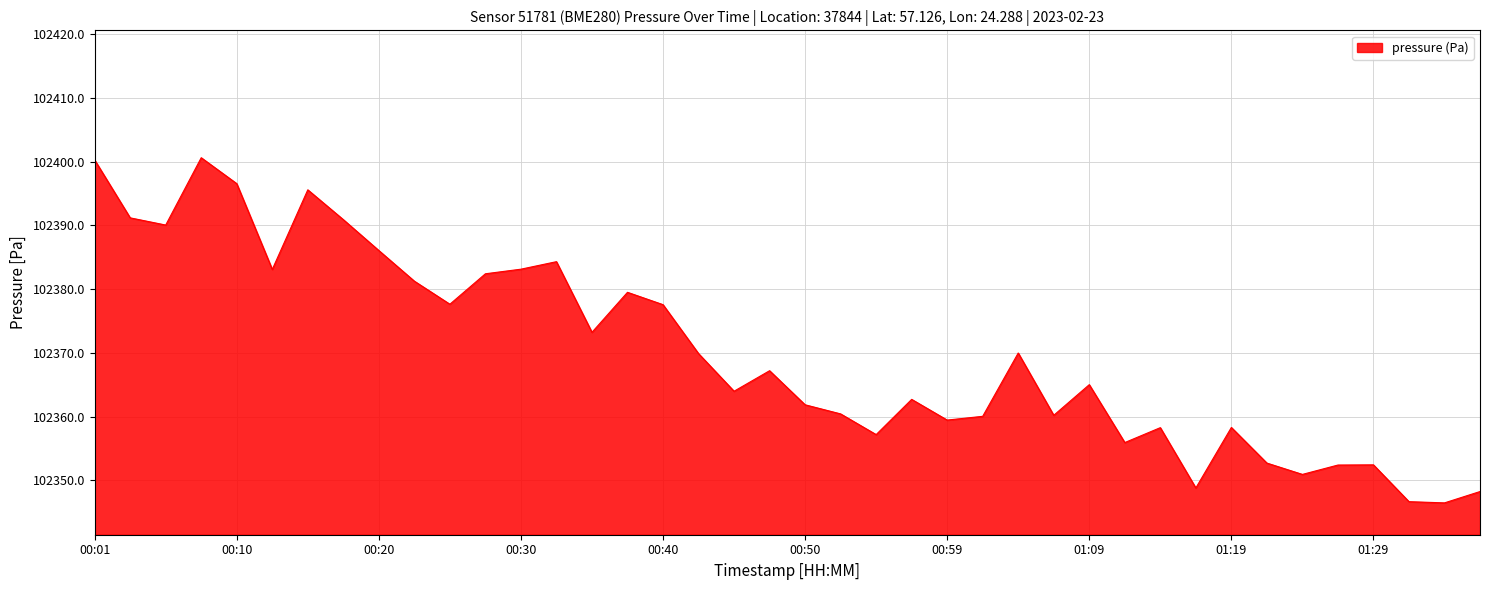

What is the minimum value shown in the chart?

102346.4